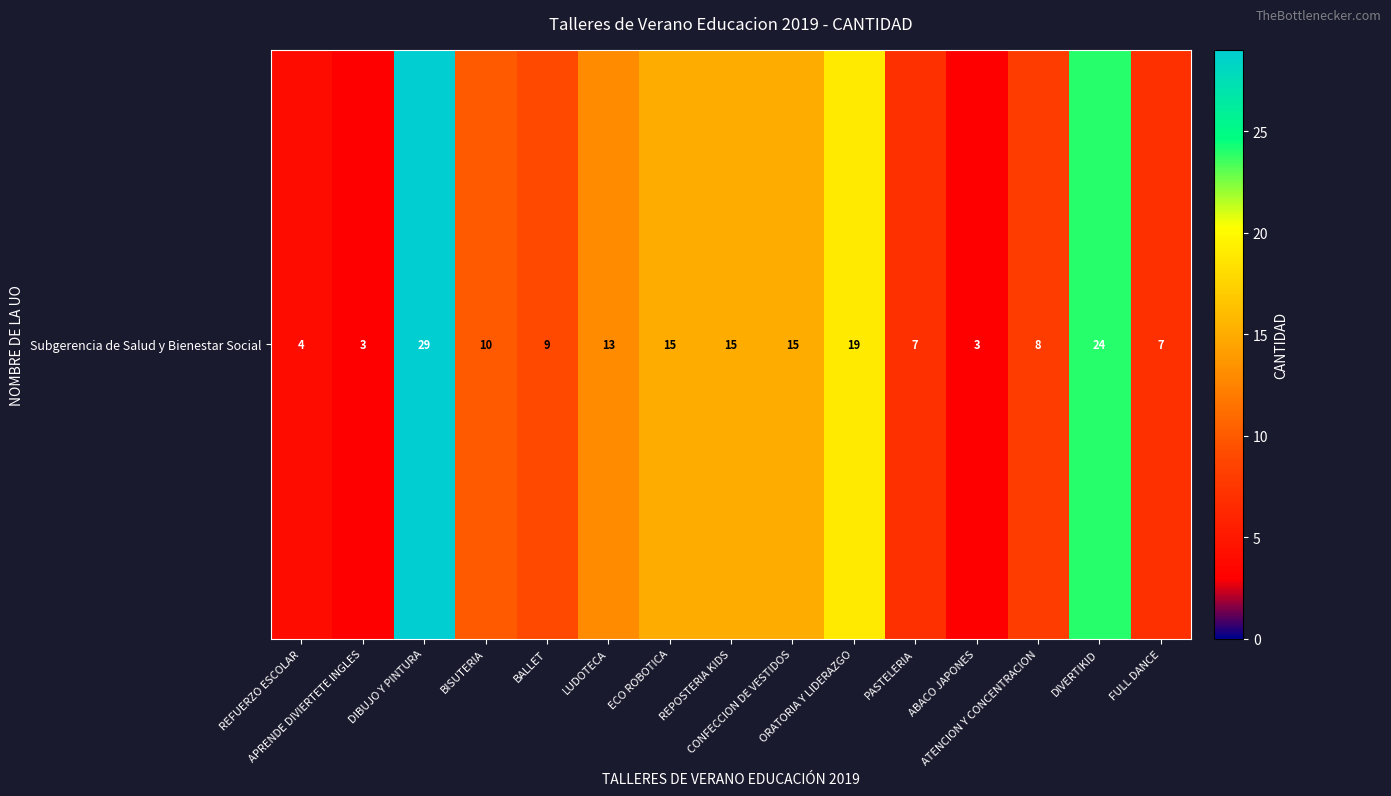

What is the change in value from REFUERZO ESCOLAR to BALLET?

+5